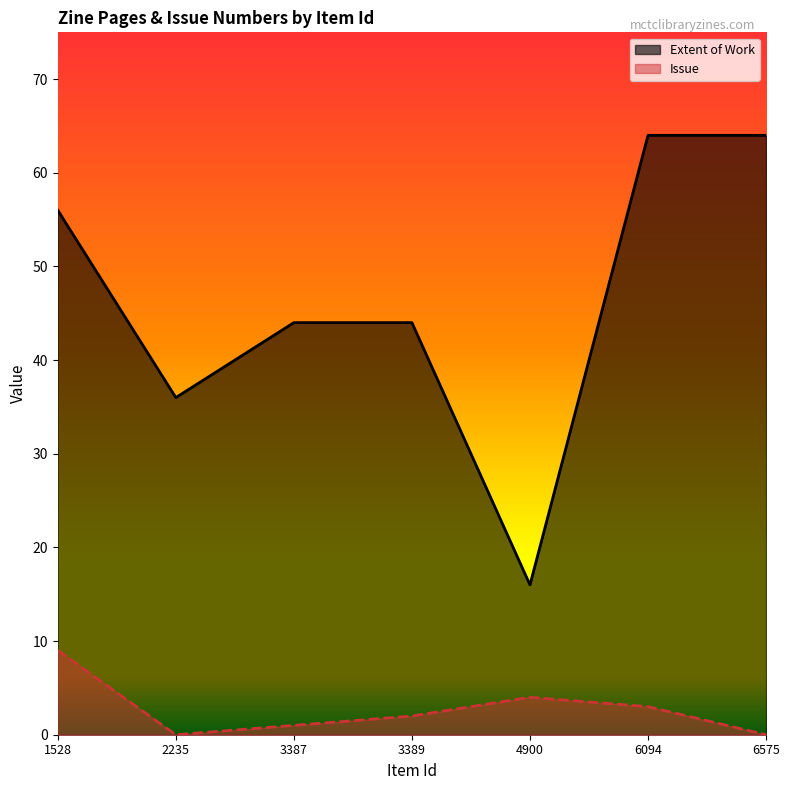

What is the greatest value displayed?

64